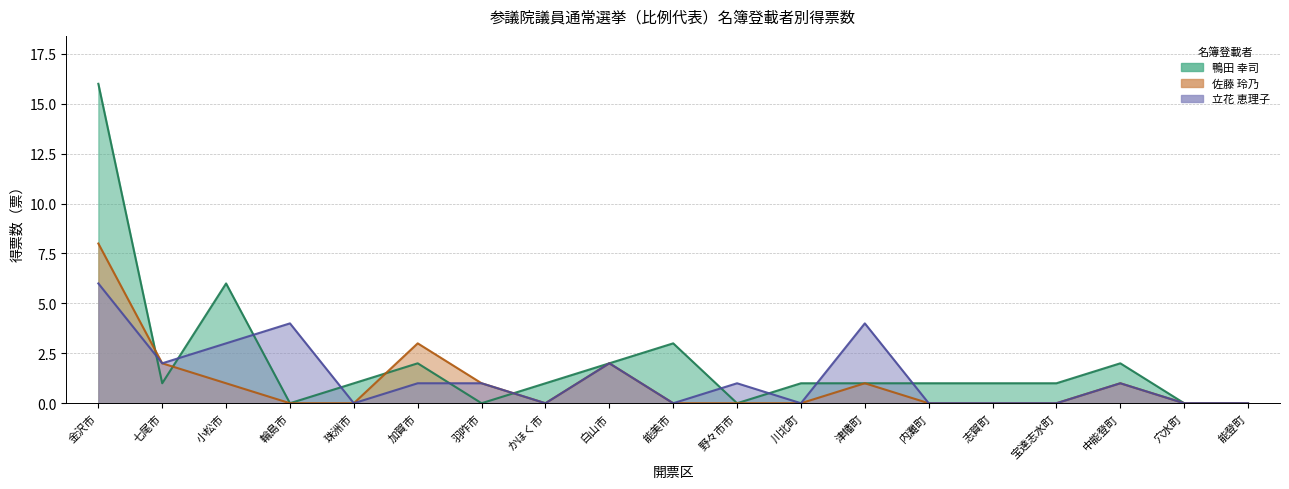

Where is 鴨田 幸司 nearest to the value 8?

小松市